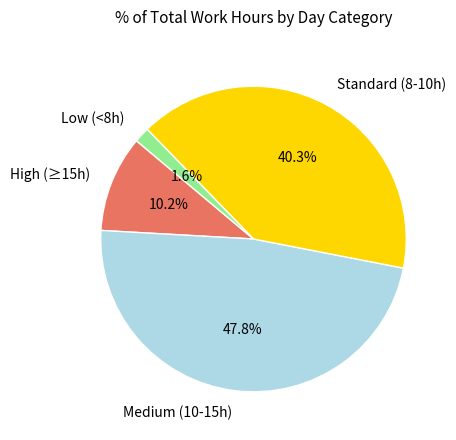

Is there a majority slice in this chart?

No